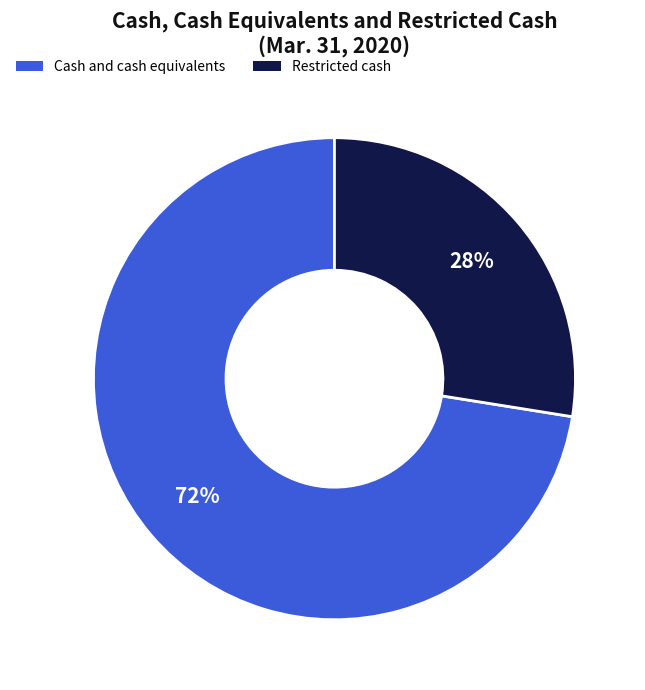

Which slice is the largest?

Cash and cash equivalents